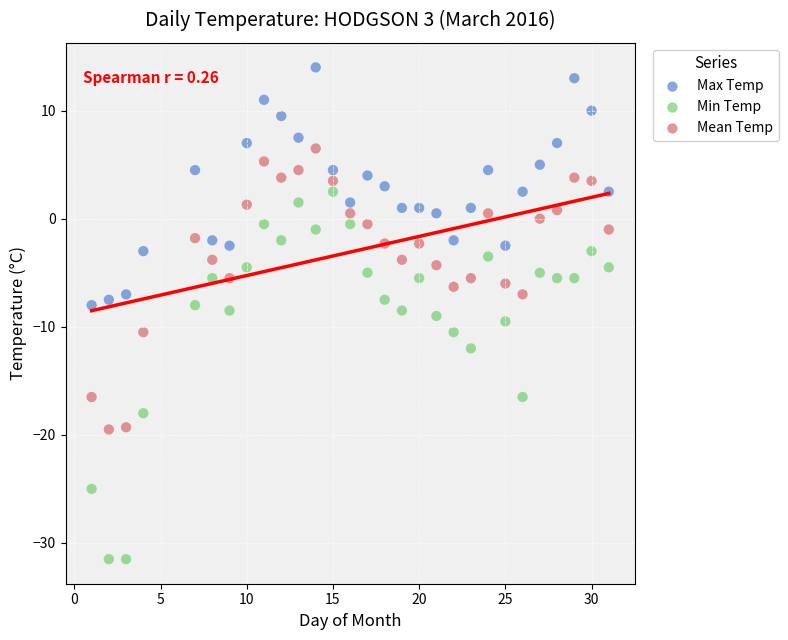

Across all data points, what is the range of Y values (max minus min)?

45.5